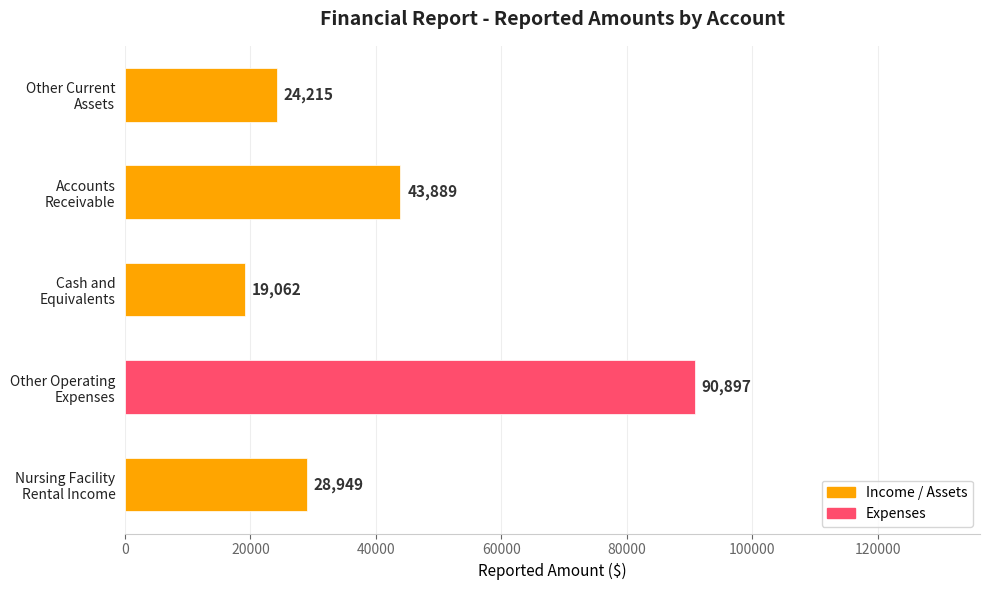

What is the average value?

41402